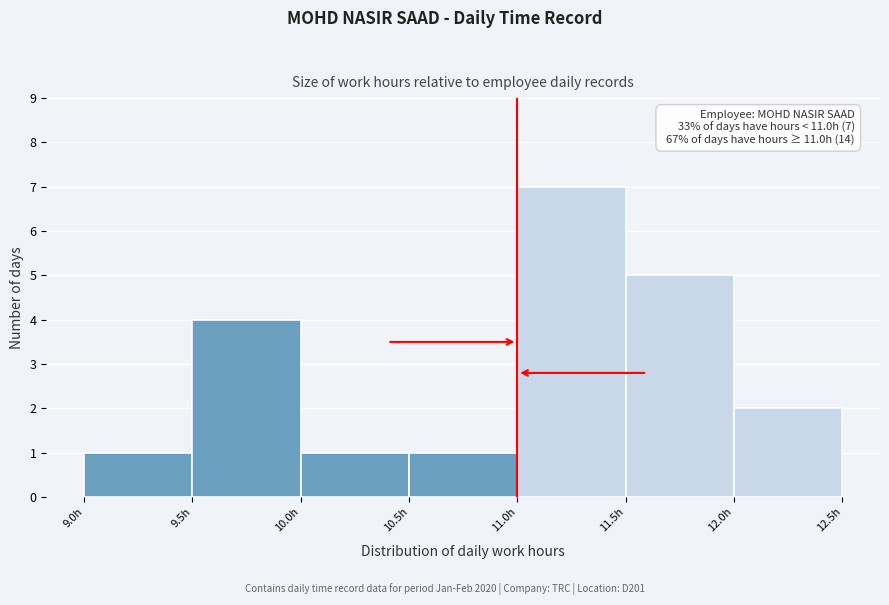

Over which range of the x-axis is the bar tallest?

11.0 to 11.5